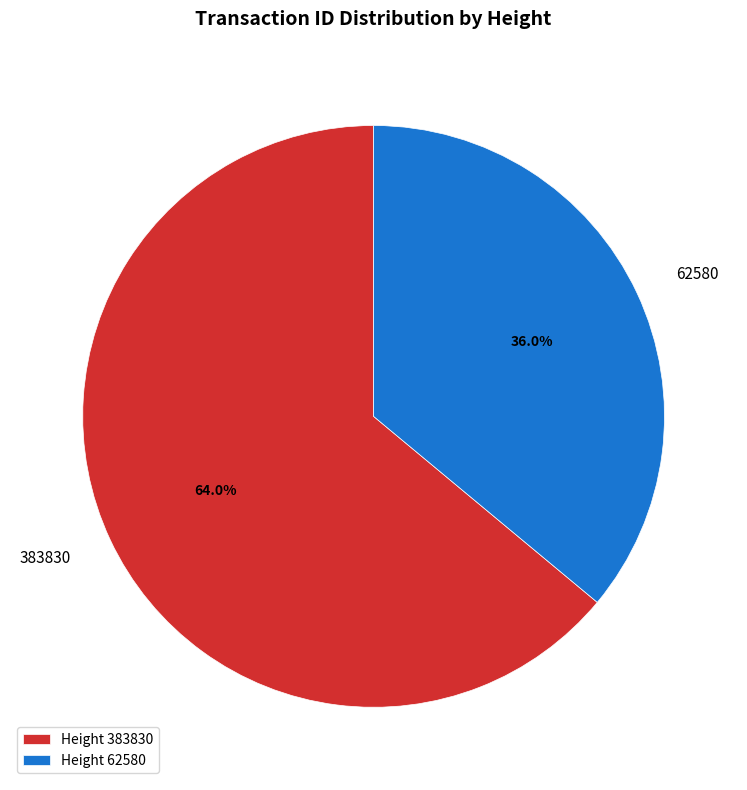

To the nearest percent, what is the difference between the 383830 and 62580 slice percentages?

28%